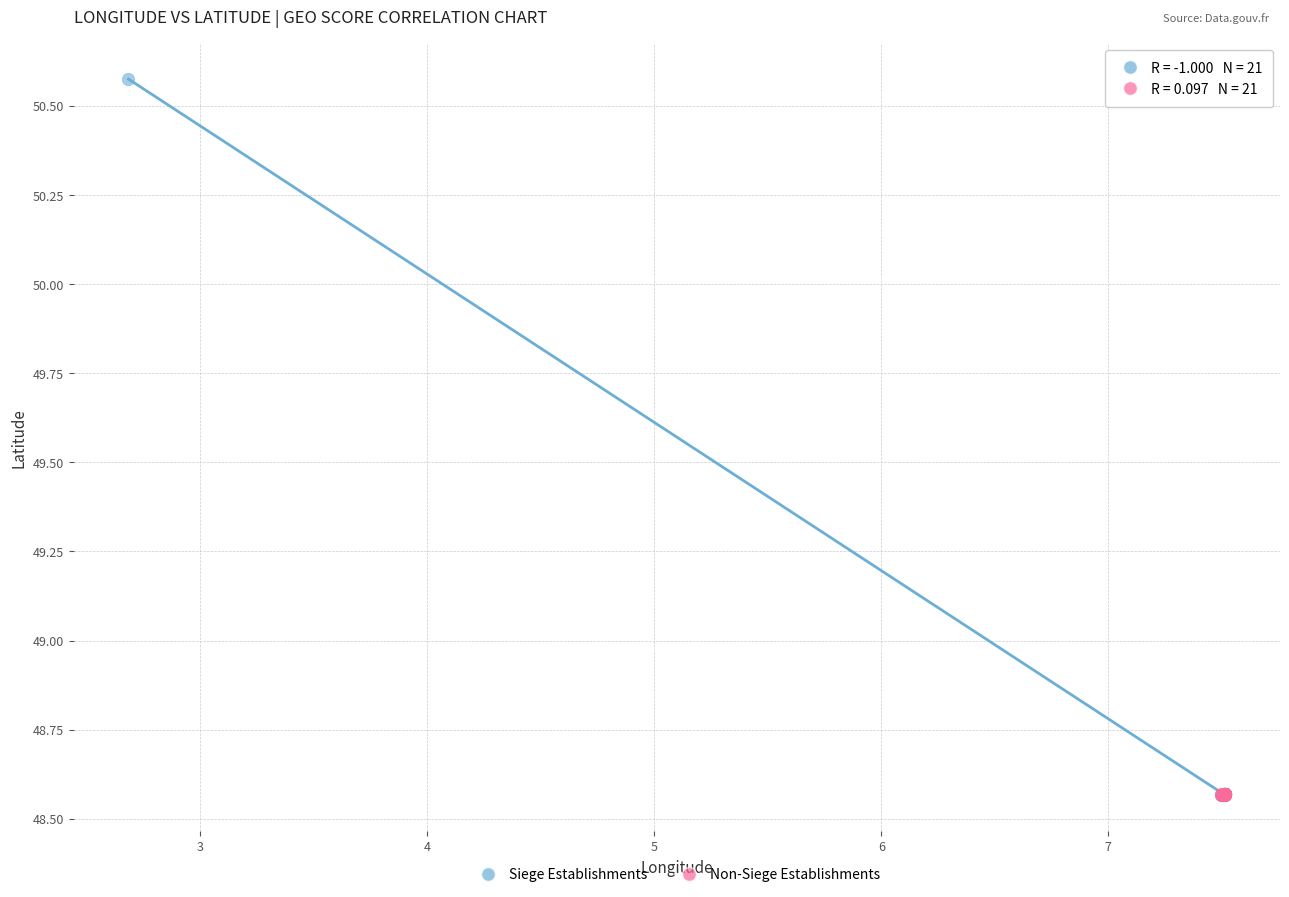

Which series contains the highest Y value?

Siege Establishments